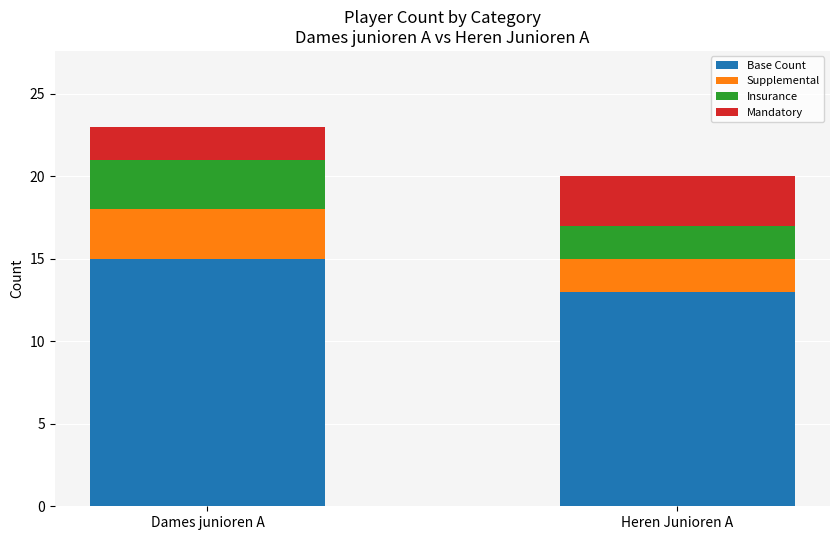

The value of Base Count at Dames junioren A is 3. True or false?

False